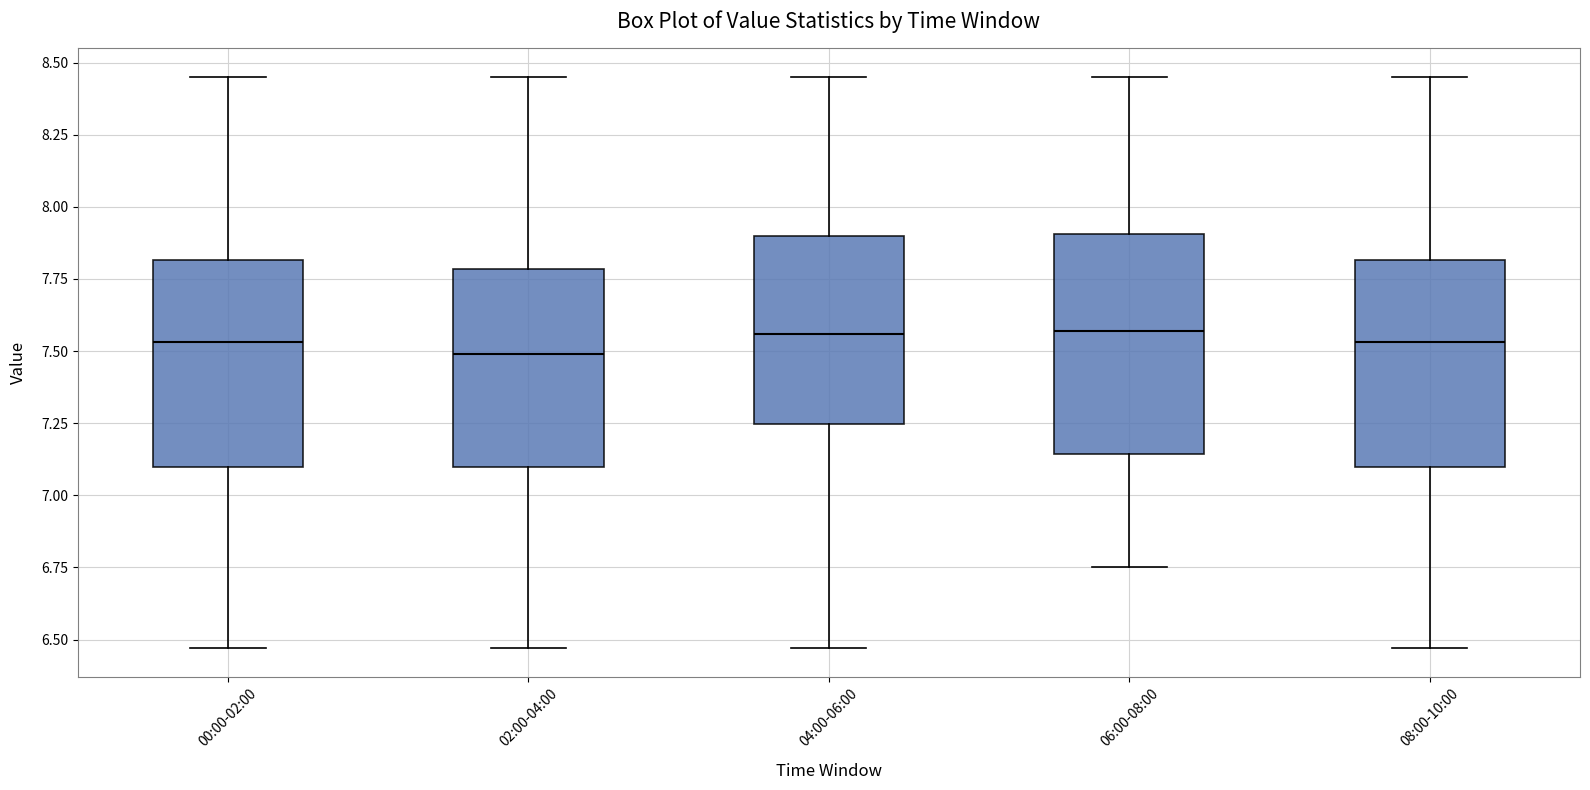

Reading left to right, transcribe this box plot: for each box, give where its median line is, the range the box spans, and where its two whiskers end, as read against the y-axis. The values are not printed on the chart, so give them approximately, as read against the axis.

00:00-02:00: median 7.55, box 7.10 to 7.80, whiskers 6.45 to 8.45
02:00-04:00: median 7.50, box 7.10 to 7.80, whiskers 6.45 to 8.45
04:00-06:00: median 7.55, box 7.25 to 7.90, whiskers 6.45 to 8.45
06:00-08:00: median 7.55, box 7.15 to 7.90, whiskers 6.75 to 8.45
08:00-10:00: median 7.55, box 7.10 to 7.80, whiskers 6.45 to 8.45